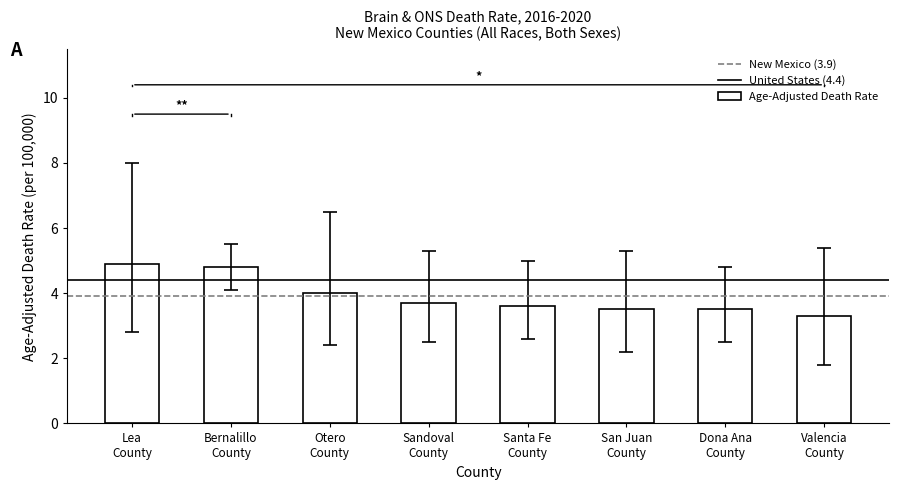

What is the difference between the maximum and second lowest values?

1.4